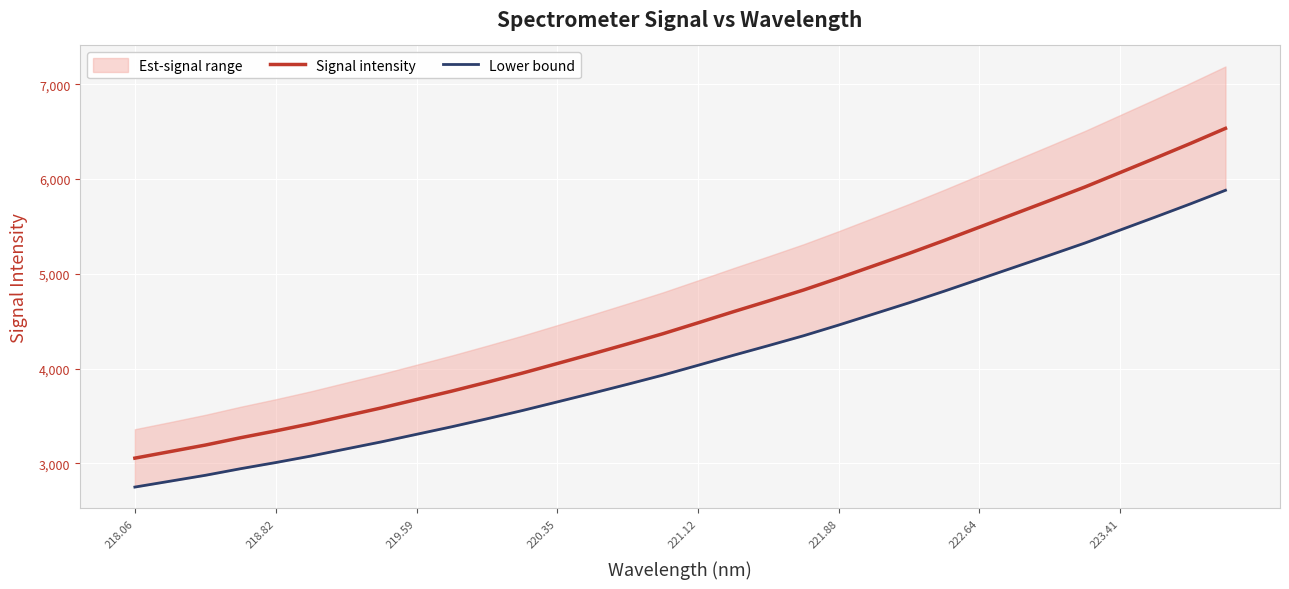

Reading right to left, what are all the values shown in this chart?

Signal intensity: 6534.7	6375.1	6220.3	6068.0	5916.0	5773.7	5633.0	5492.3	5351.8	5215.5	5084.9	4954.6	4829.0	4712.9	4599.2	4482.4	4367.1	4260.0	4155.1	4052.7	3951.0	3854.8	3761.3	3672.7	3584.0	3501.1	3417.8	3341.4	3269.2	3191.8	3122.8	3053.8
Lower bound: 5881.2	5737.5	5598.2	5461.2	5324.4	5196.3	5069.7	4943.0	4816.6	4693.9	4576.5	4459.2	4346.1	4241.6	4139.3	4034.2	3930.4	3834.0	3739.6	3647.4	3555.9	3469.3	3385.1	3305.4	3225.6	3151.1	3076.0	3007.3	2942.3	2872.6	2810.5	2748.4